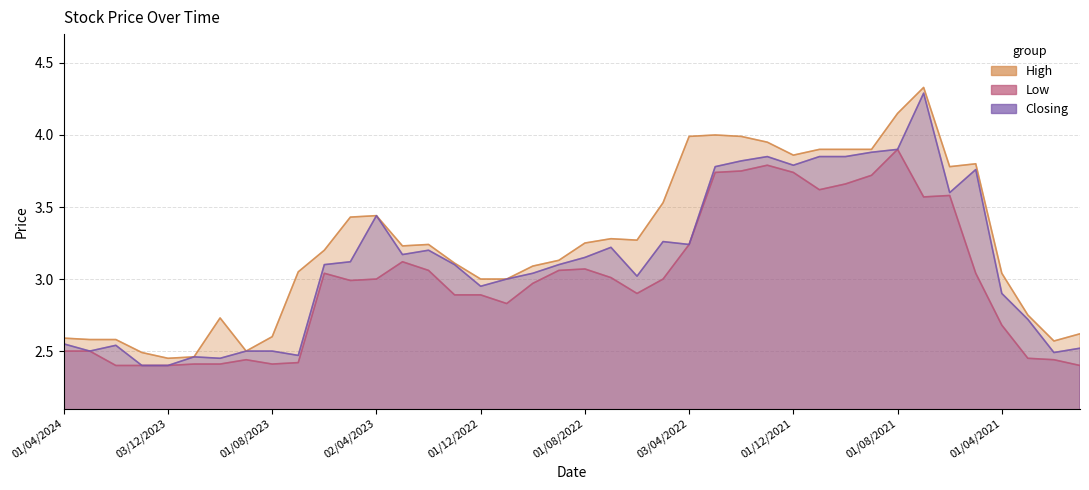

Does the chart have visible grid lines?

Yes